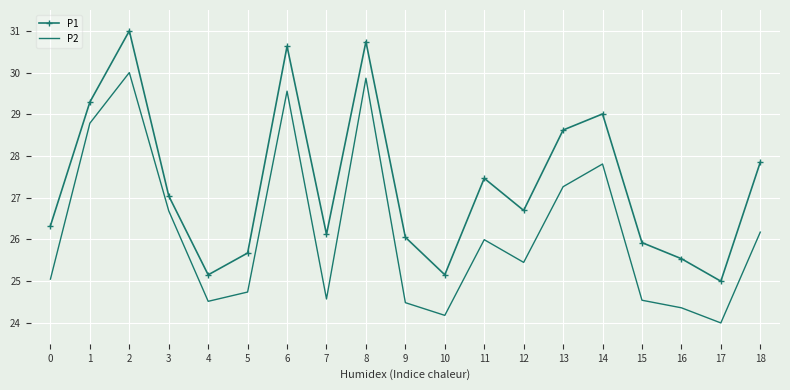

Where is the first local minimum for P1?

4